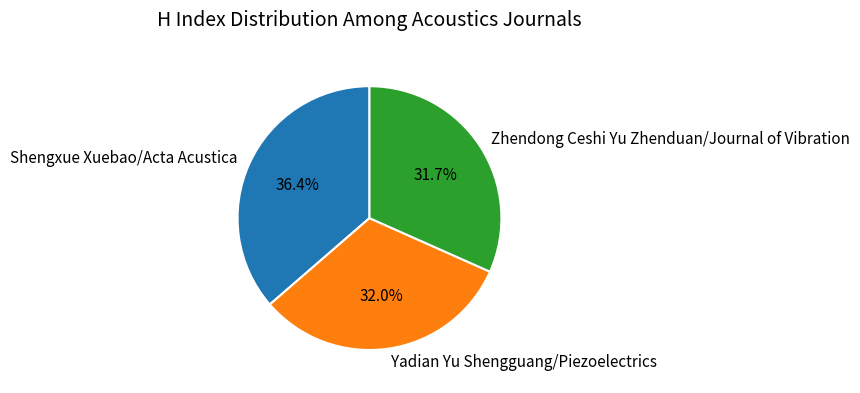

What percentage is NOT represented by Shengxue Xuebao/Acta Acustica?

63.6%